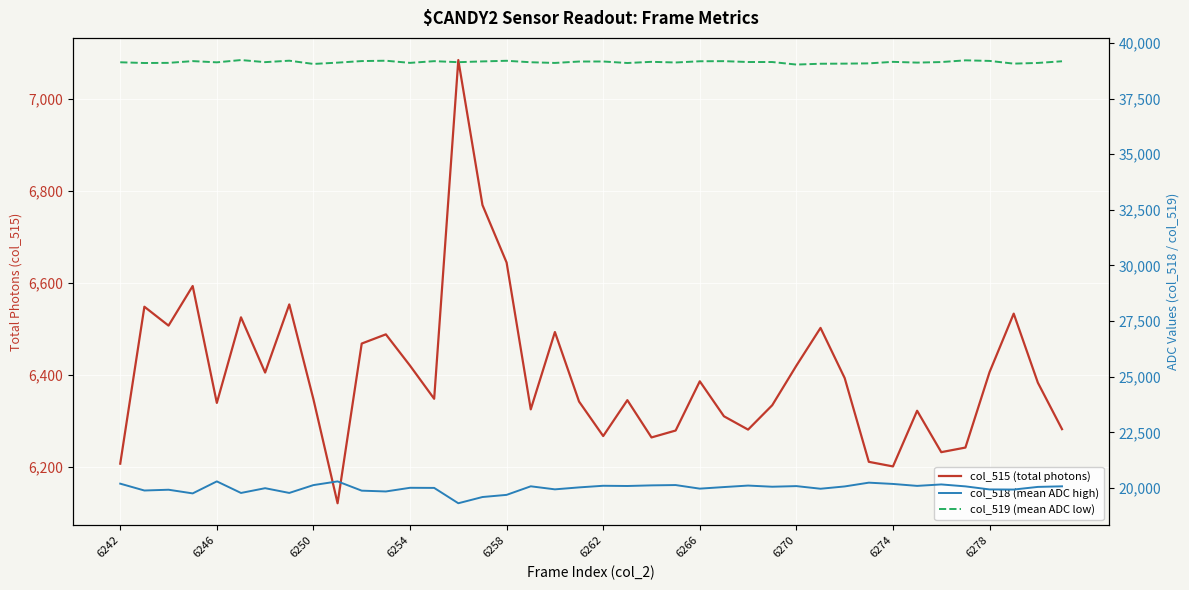

Is the value of col_518 (mean ADC high) at 29 greater than the value of col_515 (total photons) at 6266?

Yes